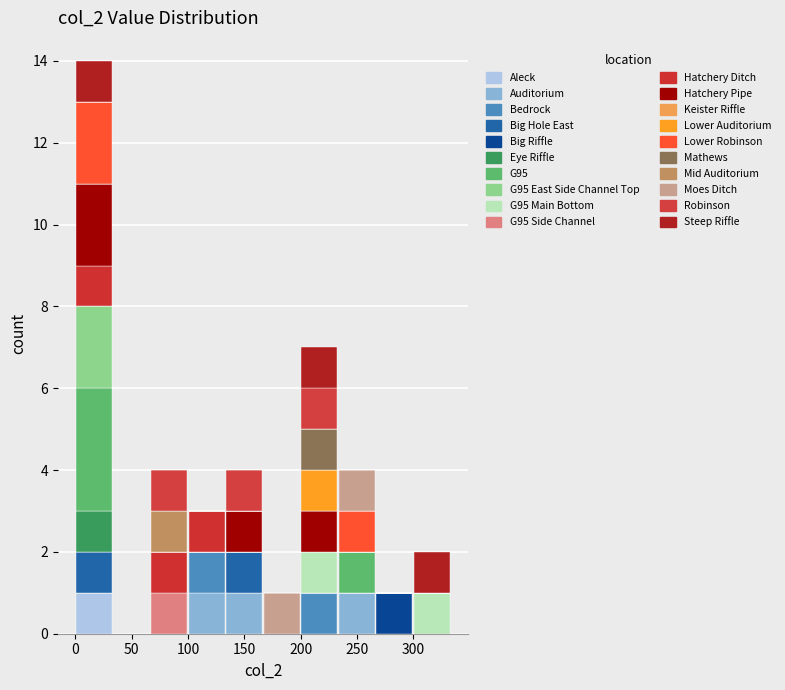

Which range on the x-axis has the tallest stacked bar (by total height)?

0 to 35